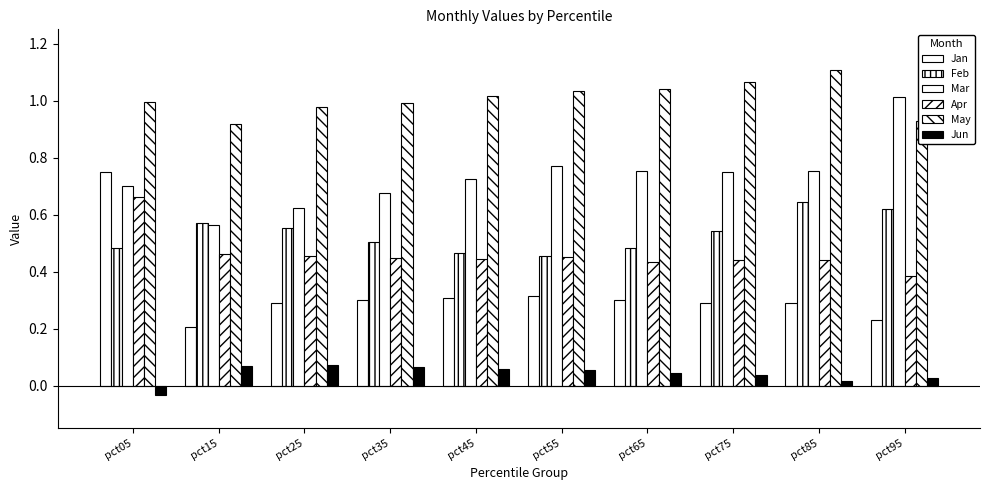

List the labels in order of May value, smallest first.

pct15, pct95, pct25, pct35, pct05, pct45, pct55, pct65, pct75, pct85